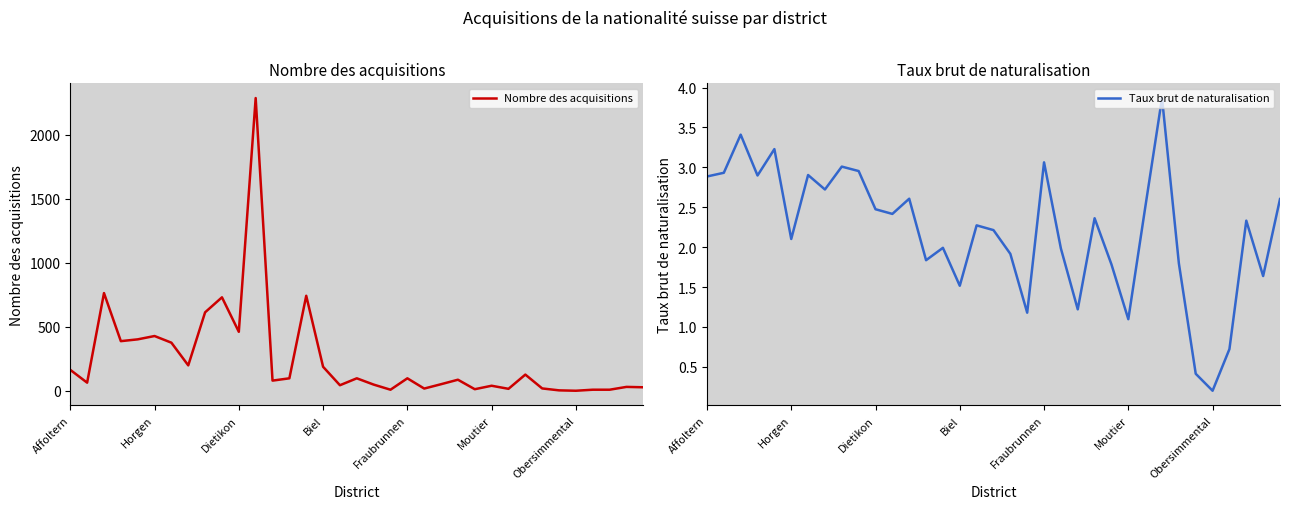

Which series has the largest range (max minus min)?

Nombre des acquisitions